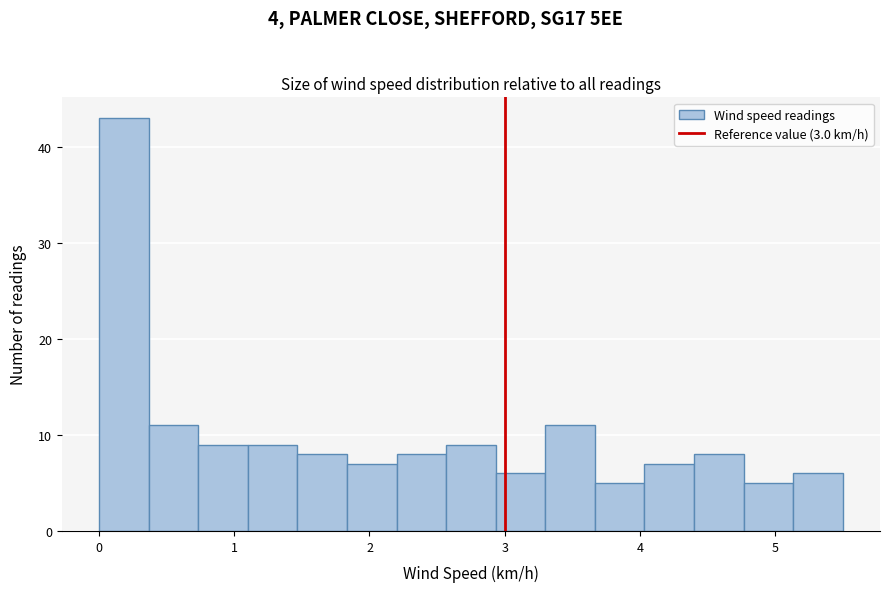

Around what value on the x-axis is the tallest bar? Give the approximate position of its centre, as read against the axis.

0.2